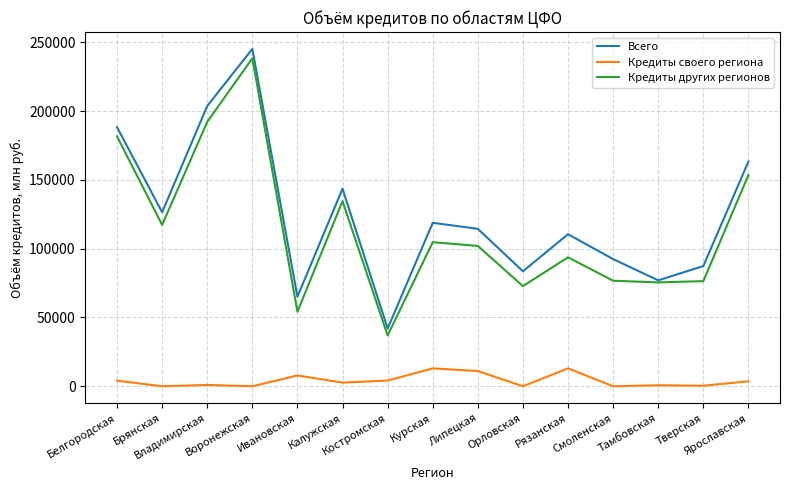

True or false: Кредиты других регионов and Кредиты своего региона intersect in this chart.

False